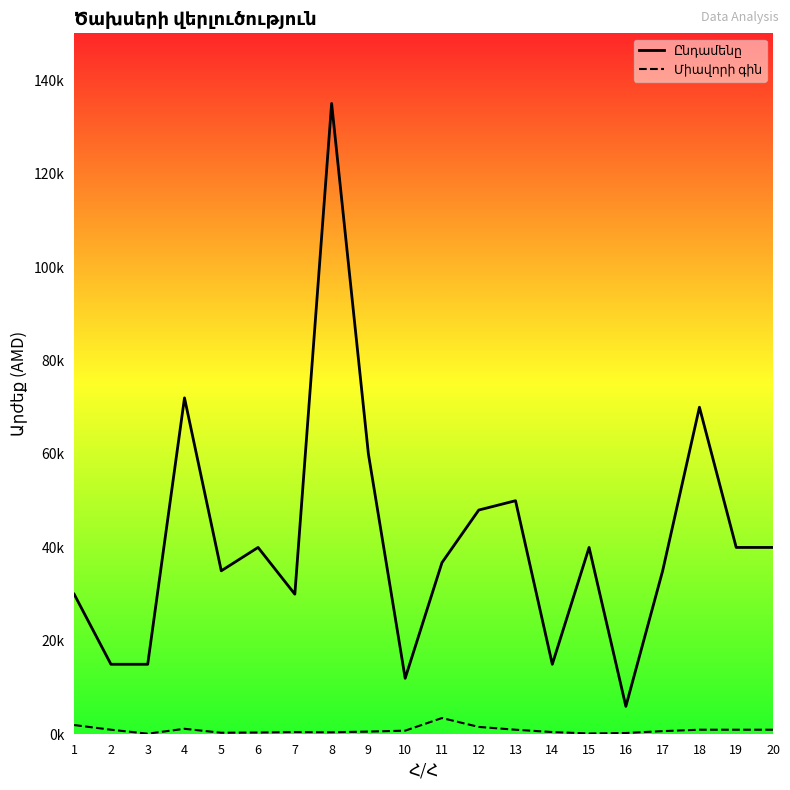

In Միավորի գին, how many points are higher than both neighbors (excluding endpoints)?

3